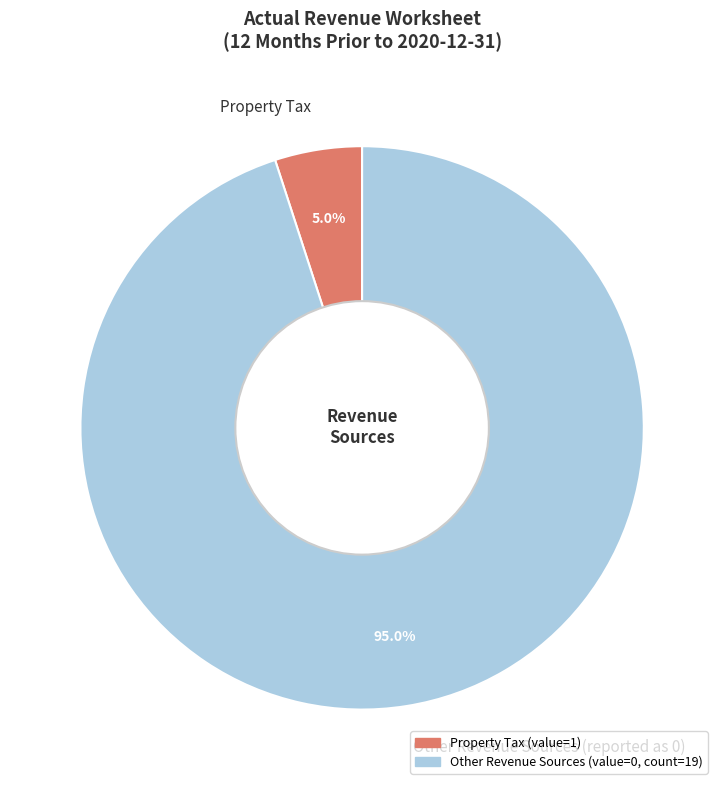

To the nearest percent, what is the difference between the largest and smallest slice percentages?

90%